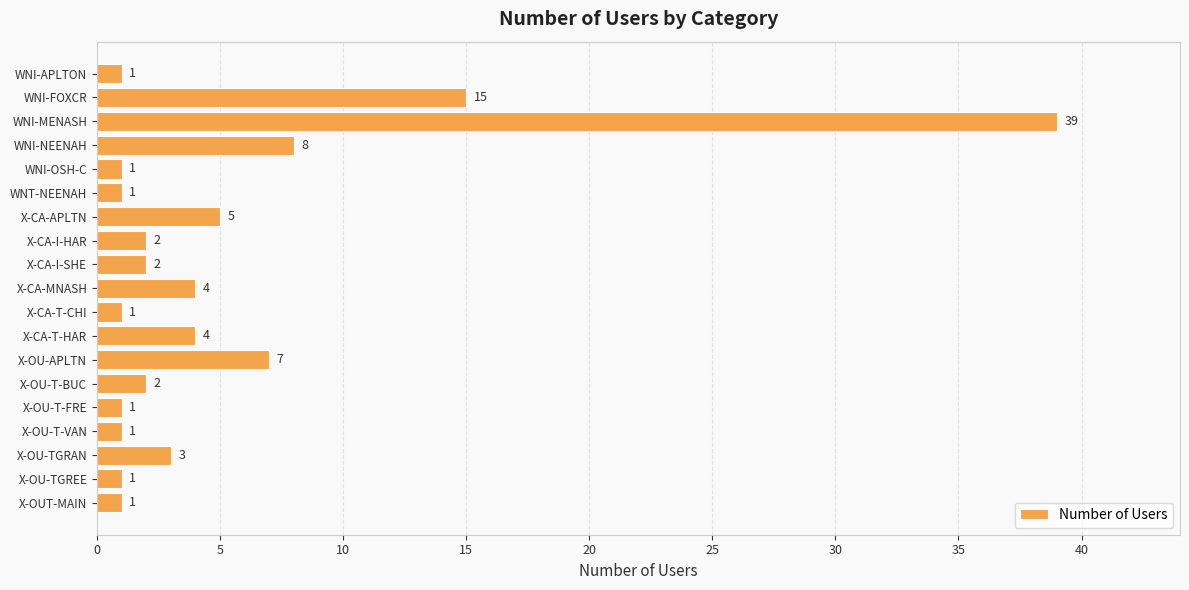

Where is the data nearest to the value 20?

WNI-FOXCR